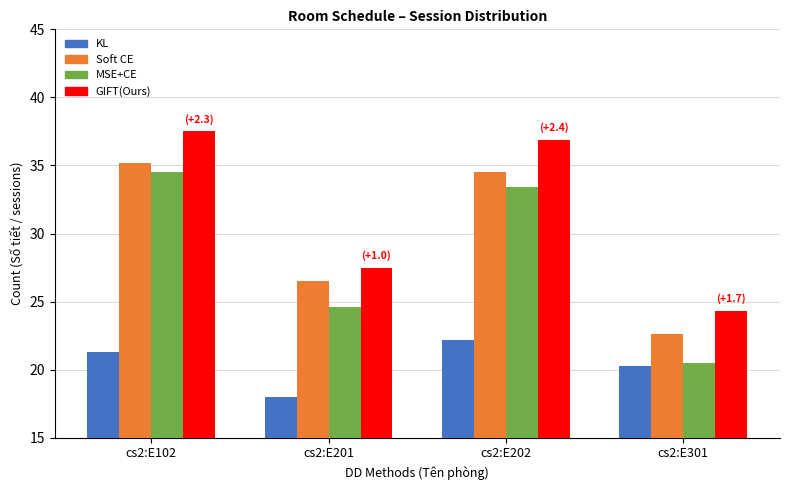

How many distinct data groups are displayed?

4